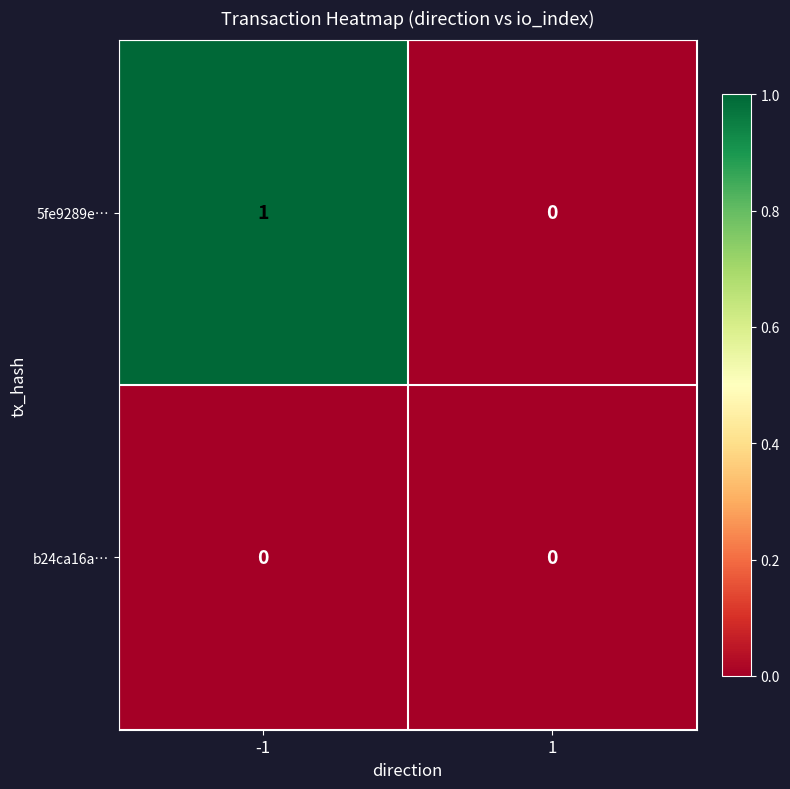

Which series has the largest total across all categories?

5fe9289e…